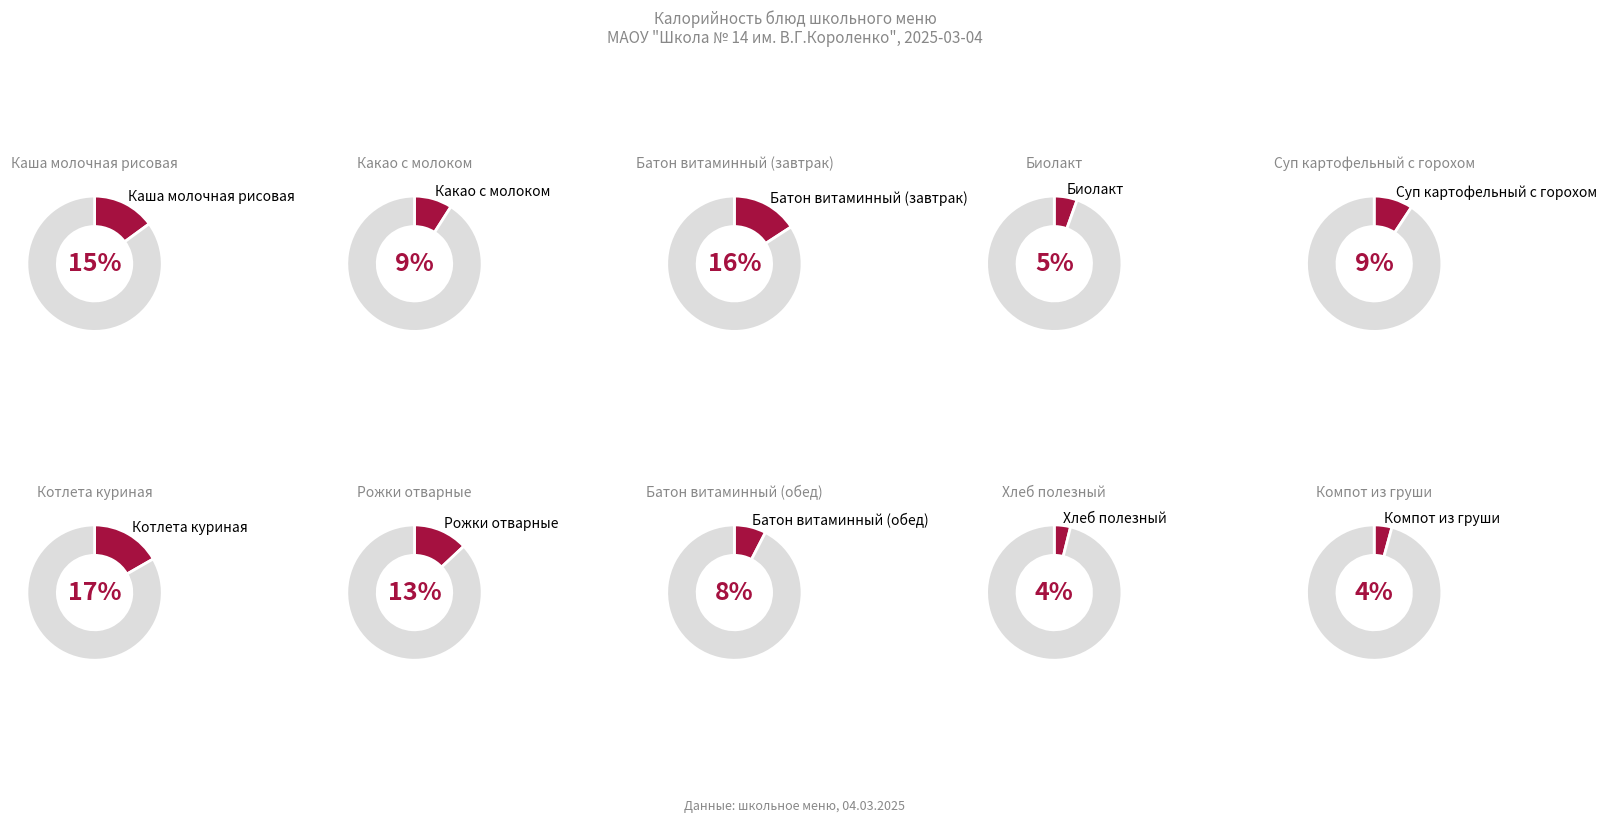

How much of the chart is everything except Биолакт?

94.5%